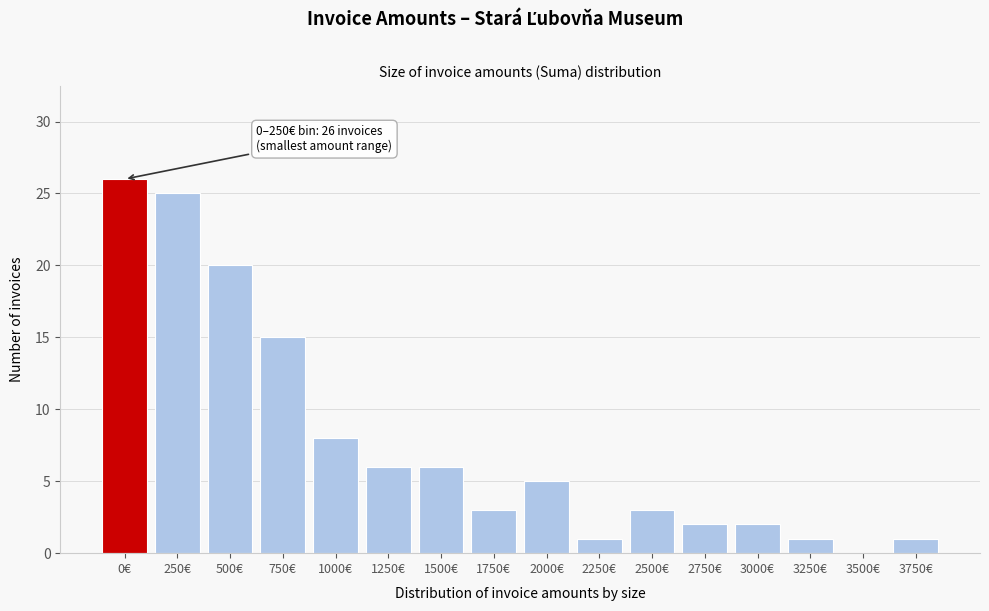

Reading left to right, extract all data points from this chart.

0€=26	250€=25	500€=20	750€=15	1000€=8	1250€=6	1500€=6	1750€=3	2000€=5	2250€=1	2500€=3	2750€=2	3000€=2	3250€=1	3500€=0	3750€=1